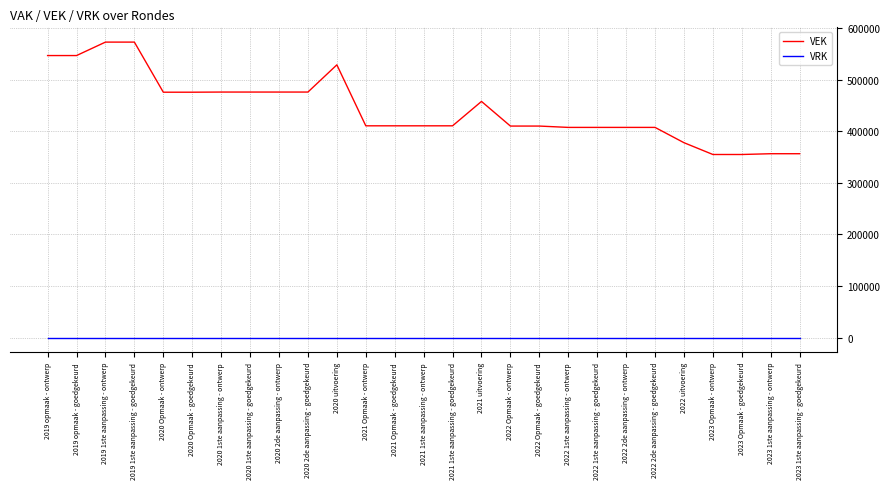

What is the sum of all VEK values?

11986584